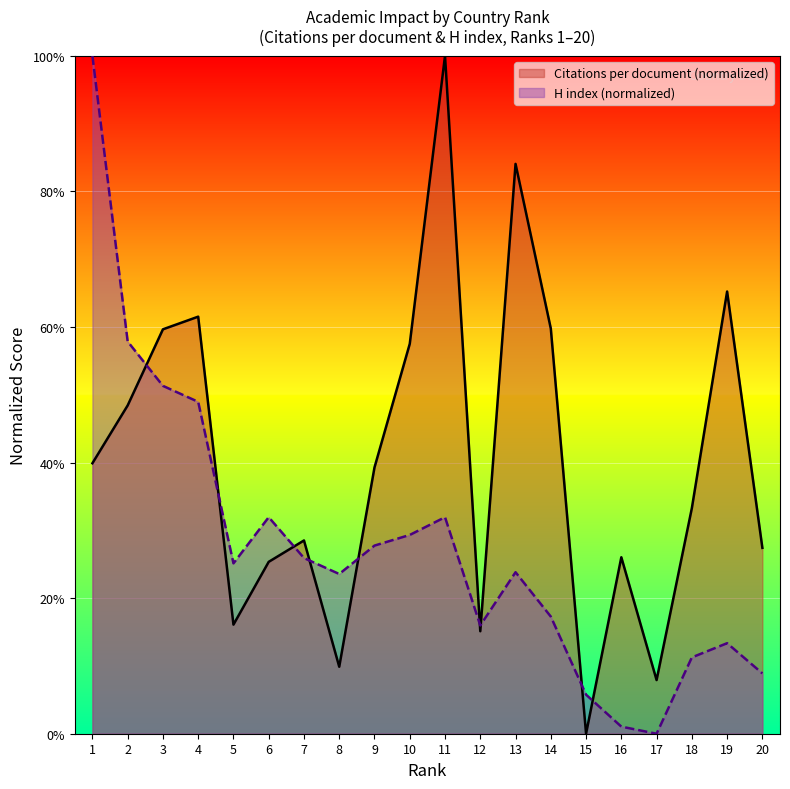

True or false: Citations per document has more than 0 points higher than both neighbors.

True